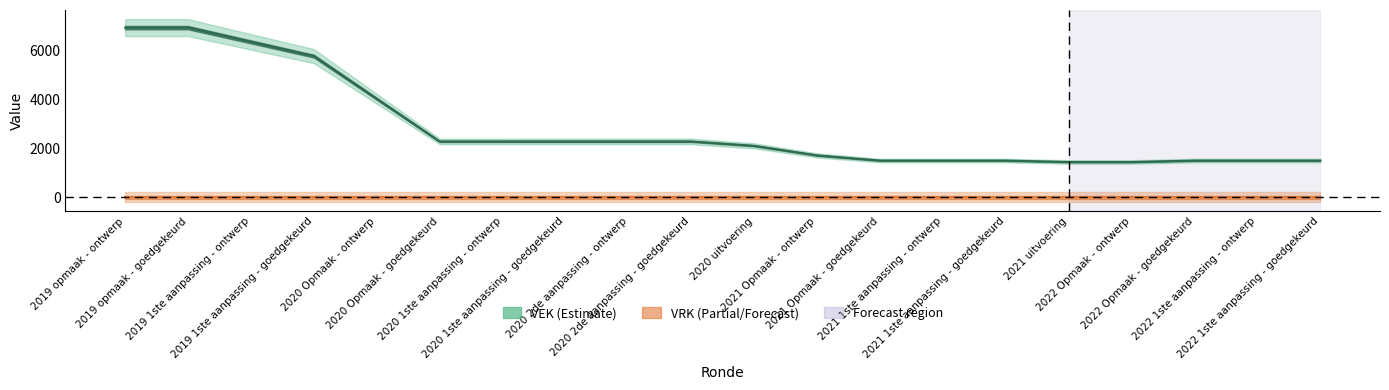

How many lines are shown in the chart?

2